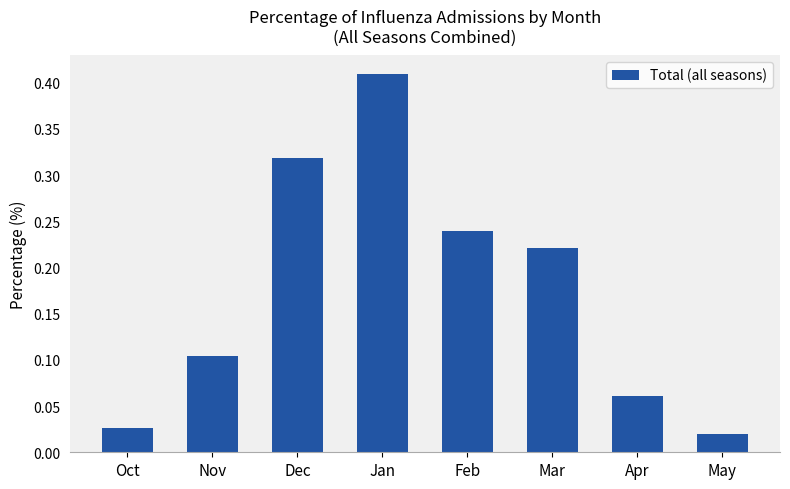

The chart shows a value of 0.0 at Apr. True or false?

False